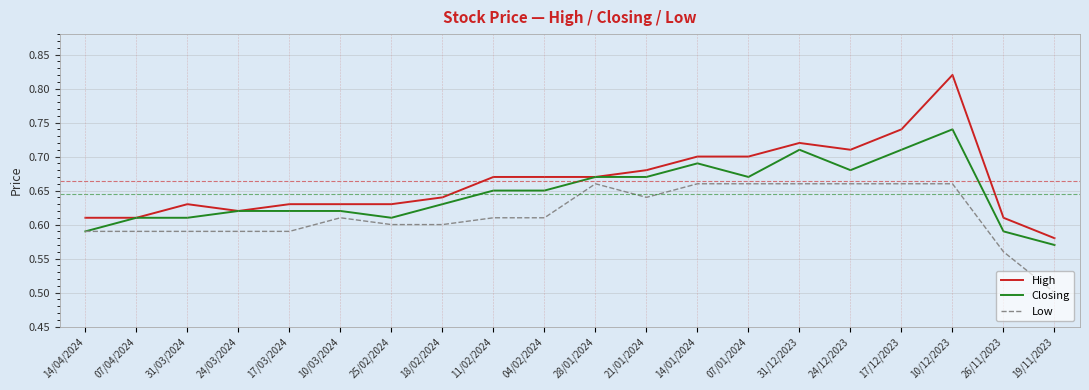

Between 10/03/2024 and 04/02/2024, which series saw the biggest shift?

High